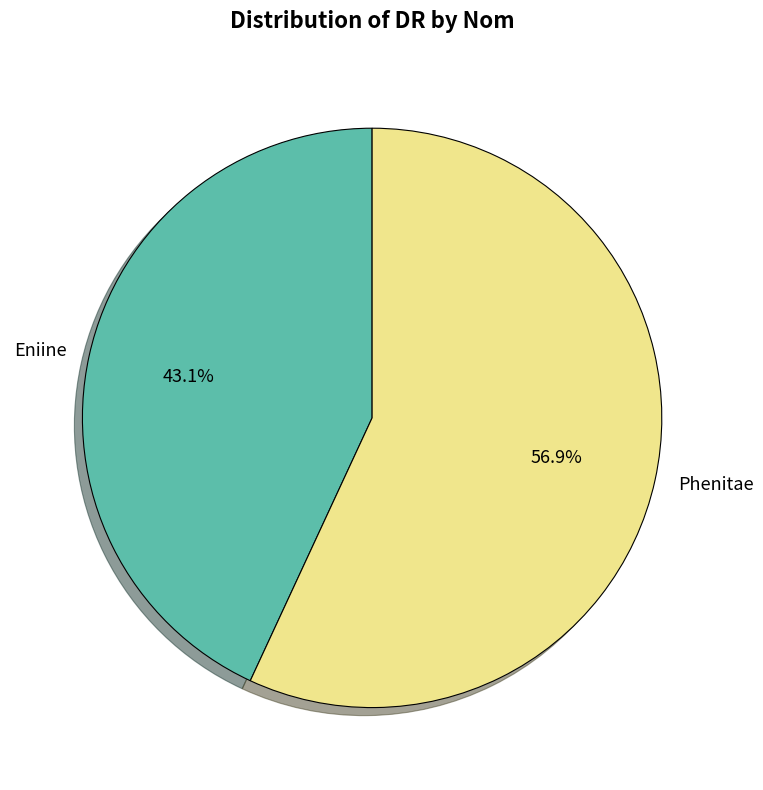

The Phenitae slice represents 50% of the pie. True or false?

False